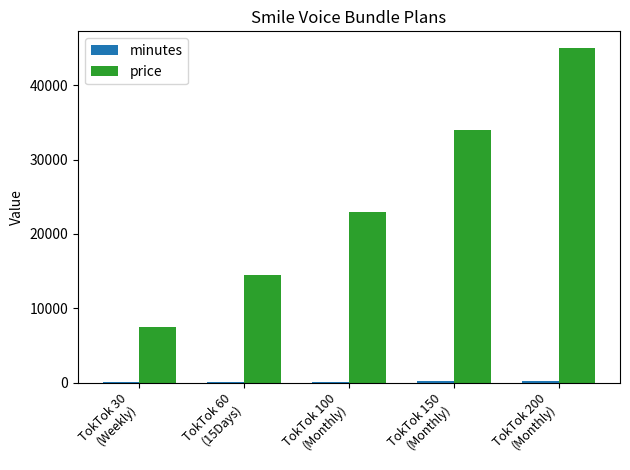

Are the bars grouped side by side (vs. stacked)?

Yes